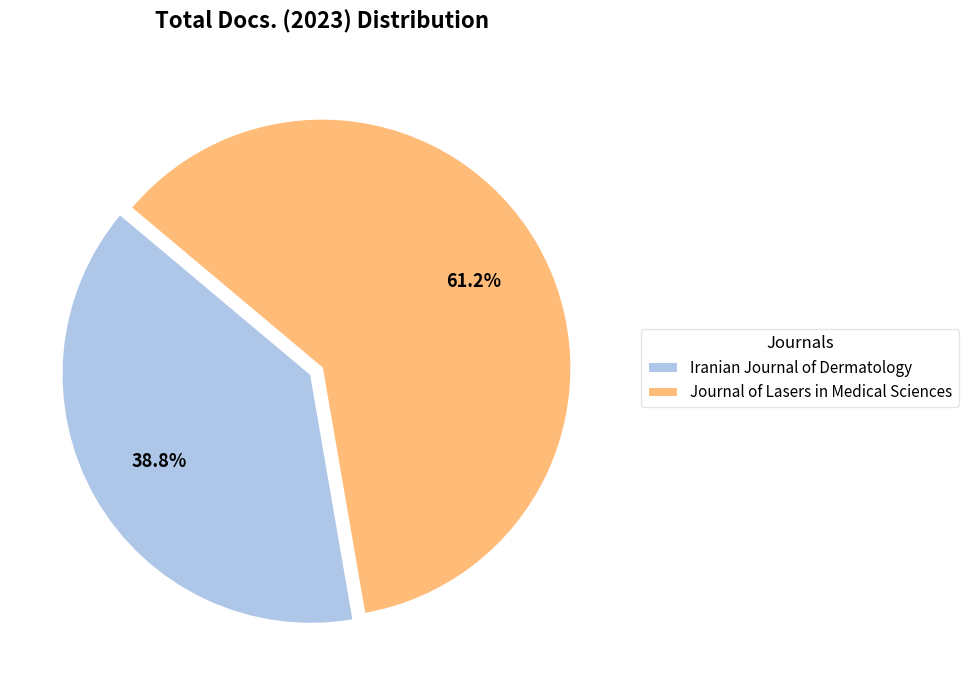

What is the smallest slice in the pie chart?

Iranian Journal of Dermatology